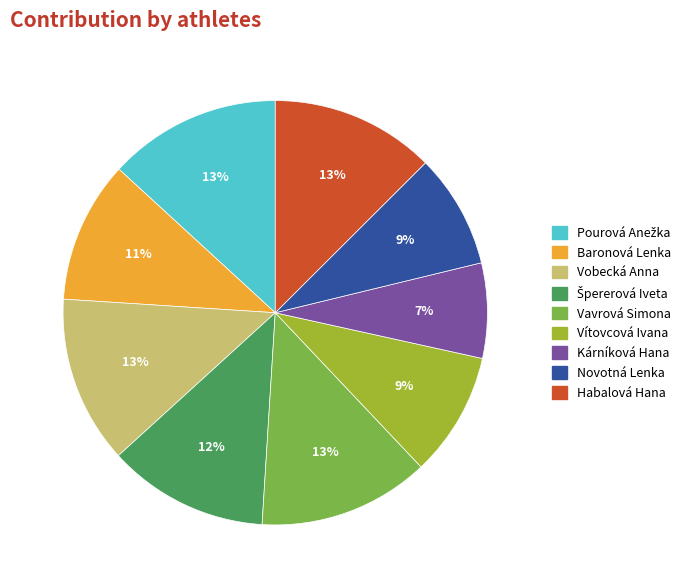

Do Vítovcová Ivana and Baronová Lenka together represent more than half of the pie?

No